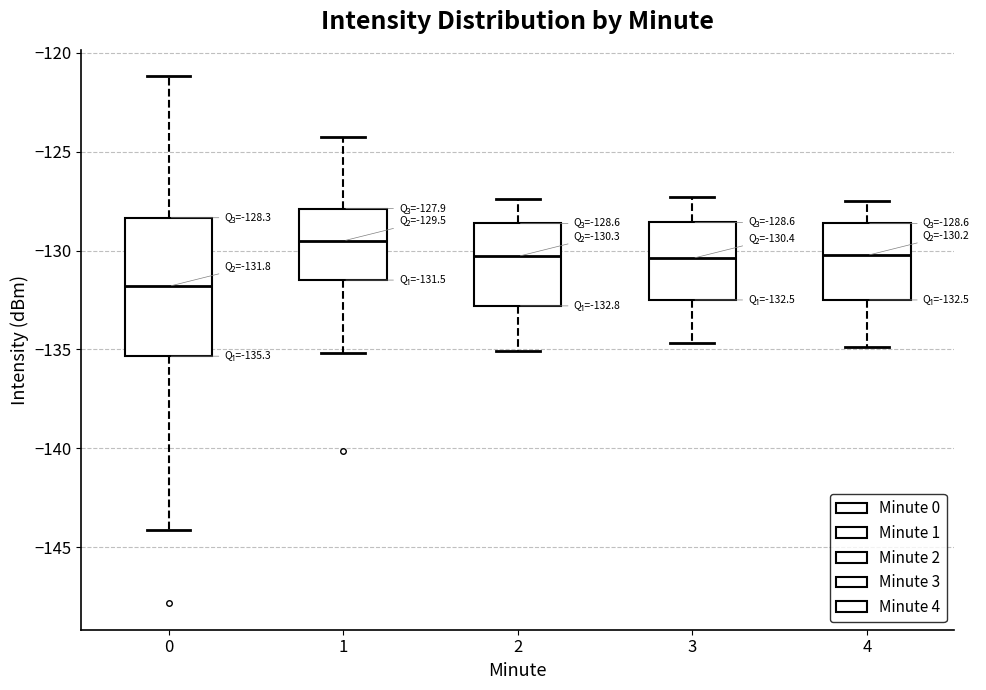

Which box is the tallest, from its lower edge to its upper edge?

0